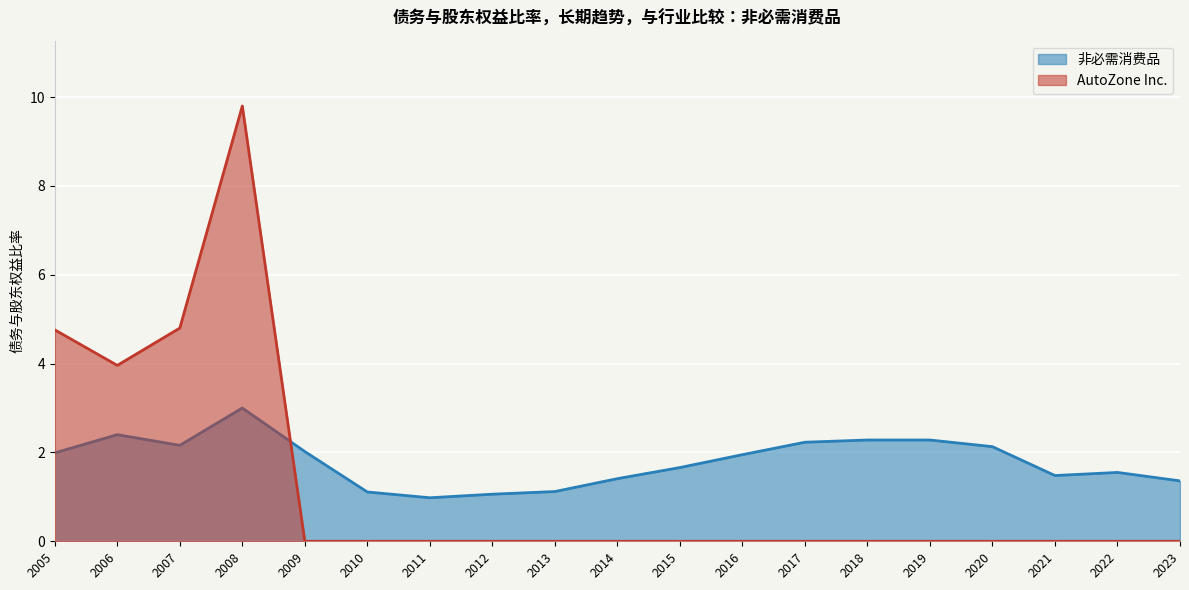

Is the value of 非必需消费品 at 2014 greater than the value of AutoZone Inc. at 2005?

No